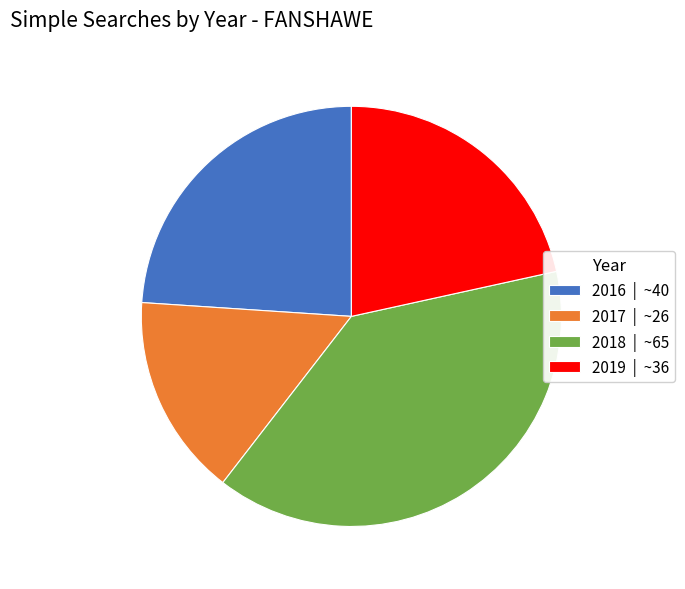

Is there a majority slice in this chart?

No